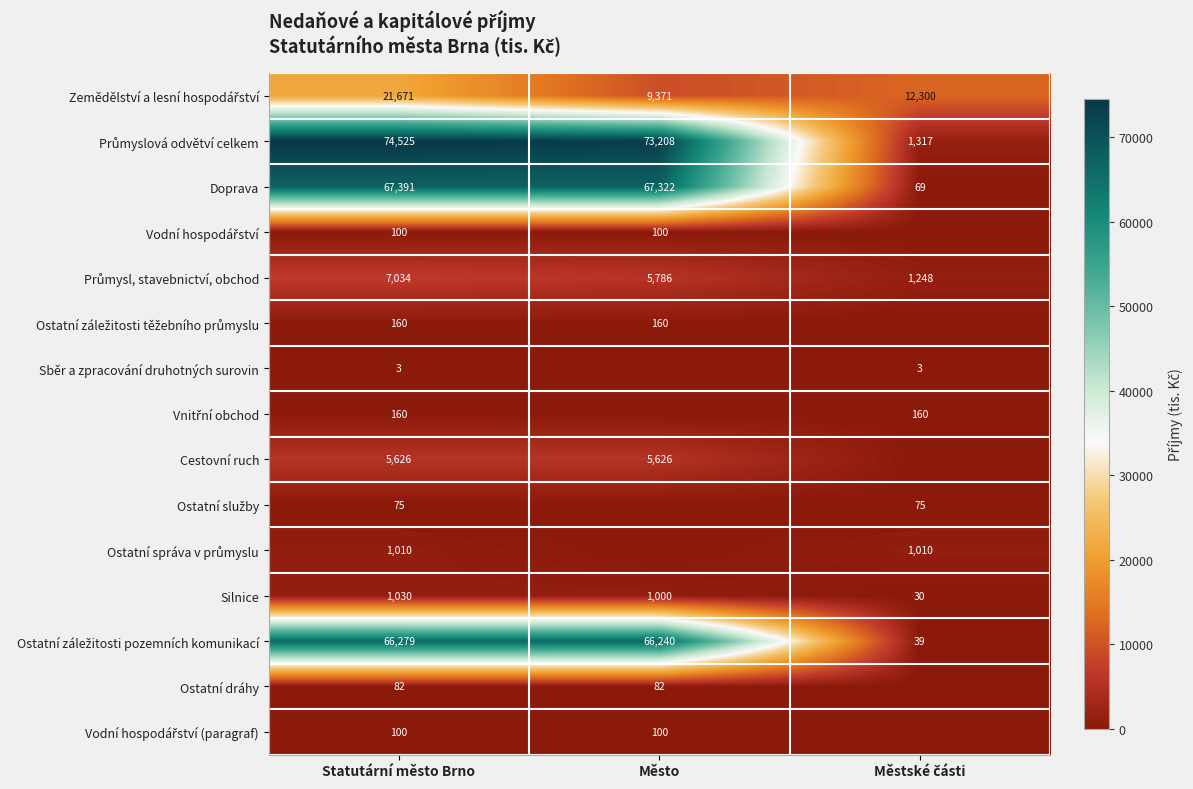

Is it true that Silnice equals 1030 at Statutární město Brno?

True